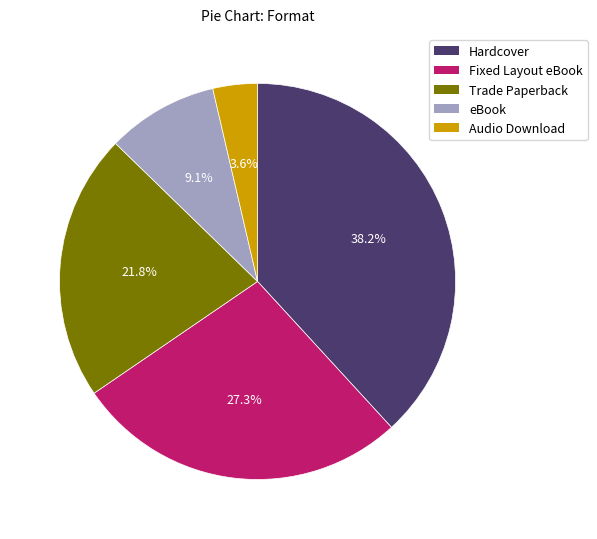

Is it true that Hardcover is 38% of the pie?

True